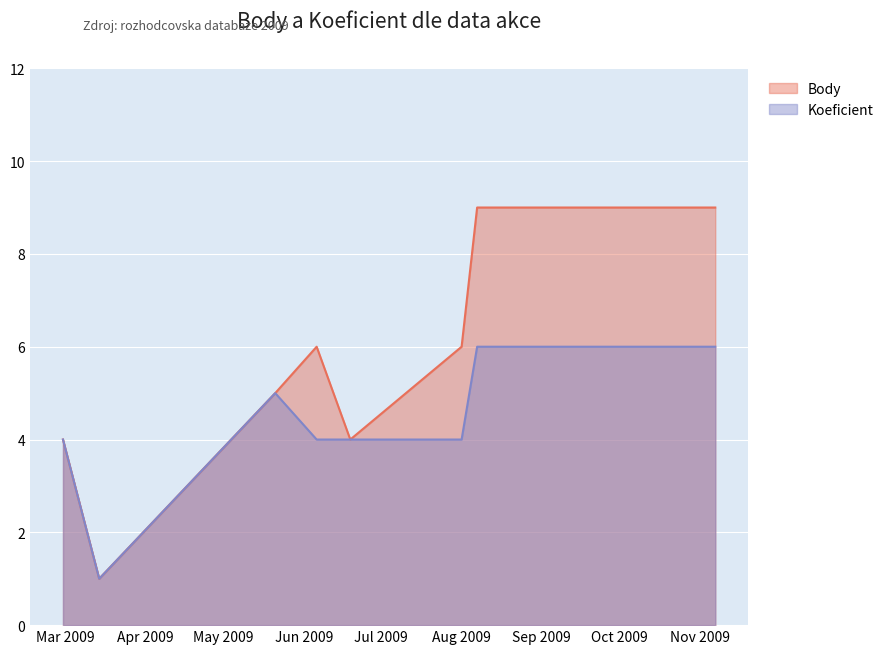

List the series in order of their overall mean, highest first.

Body, Koeficient